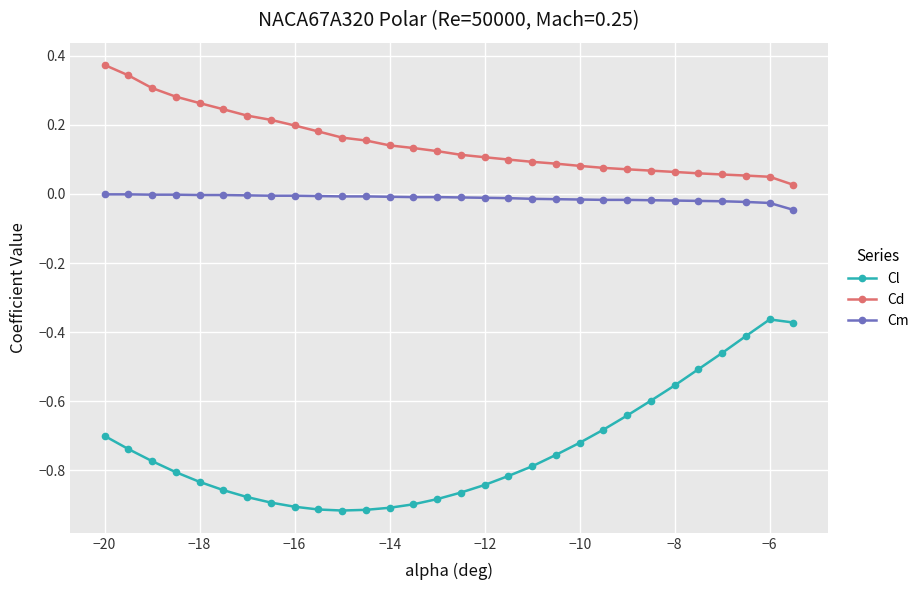

Which series has the widest spread of values?

Cl